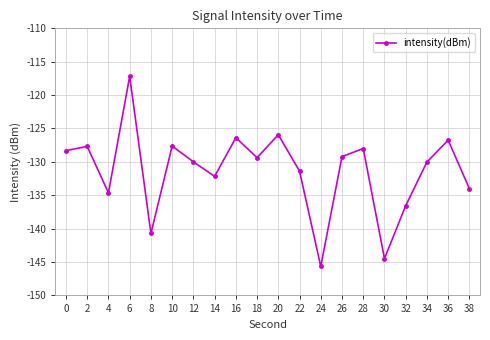

Where is the data nearest to the value -131?

22